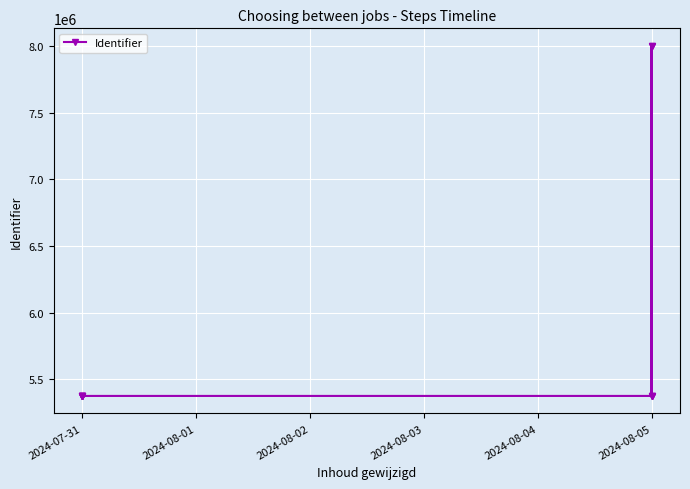

How many values exceed 5374681?

5